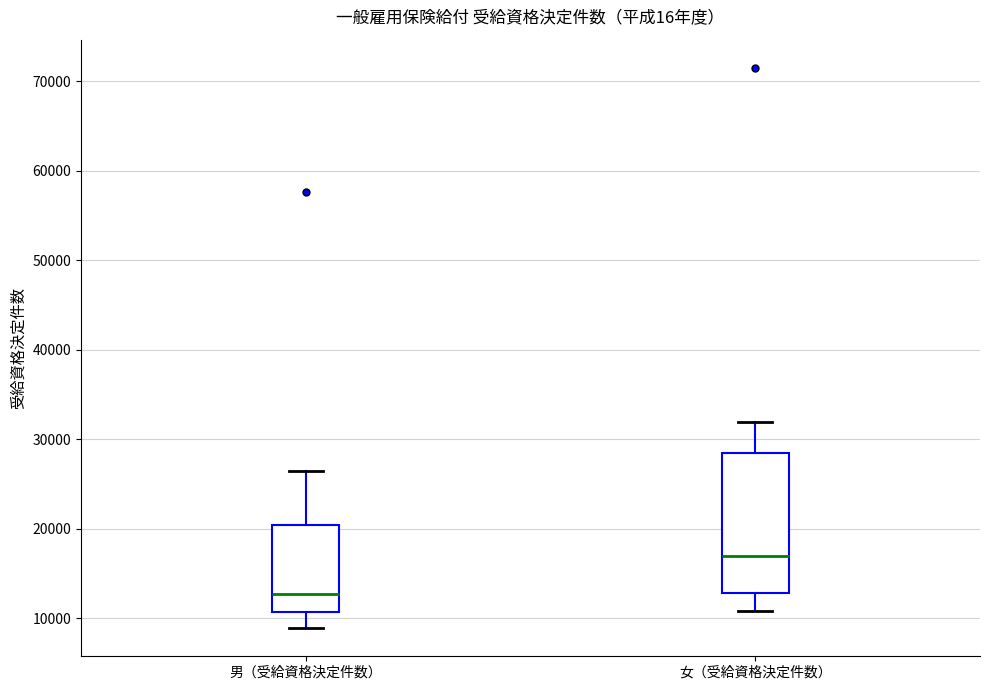

Reading left to right, read every box against the y-axis: the position of its median line, the range the box covers, and the ends of its whiskers. The values are not printed on the chart, so give them approximately, as read against the axis.

男（受給資格決定件数）: median 13000, box 11000 to 20000, whiskers 9000 to 26000
女（受給資格決定件数）: median 17000, box 13000 to 28000, whiskers 11000 to 32000